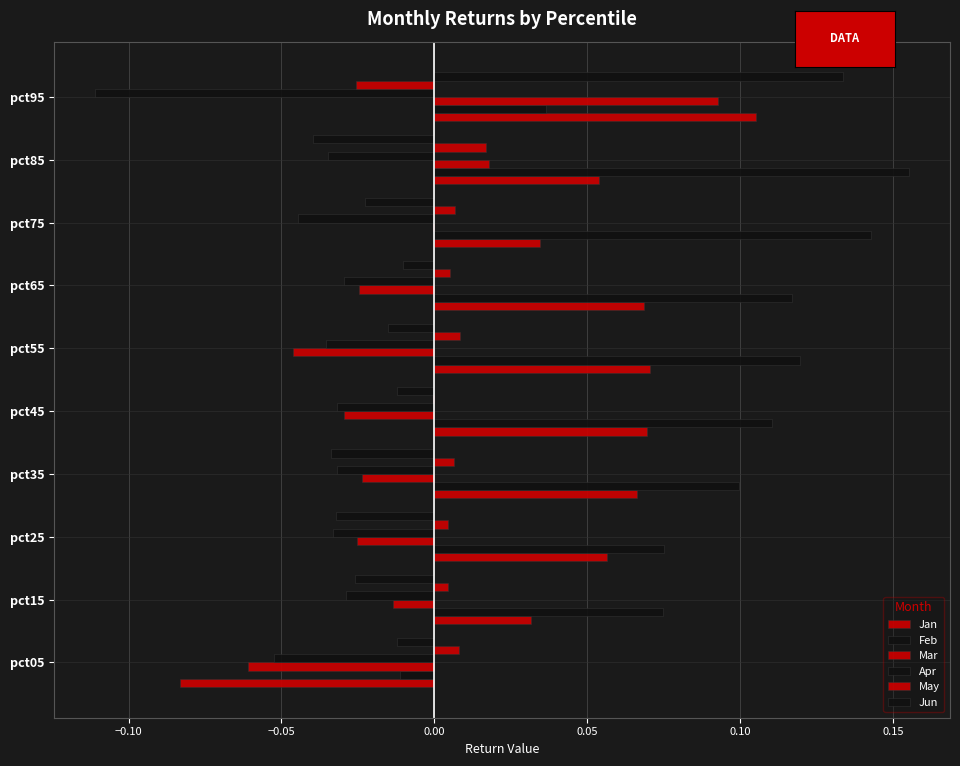

How many data points does each series have?

10